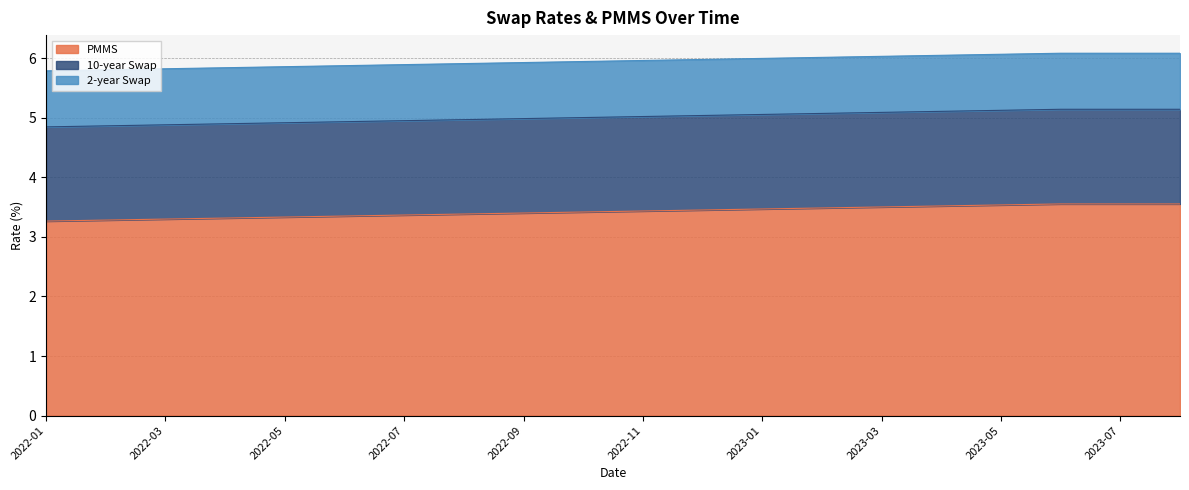

What is the label of the 15th point from the left?

2023-03